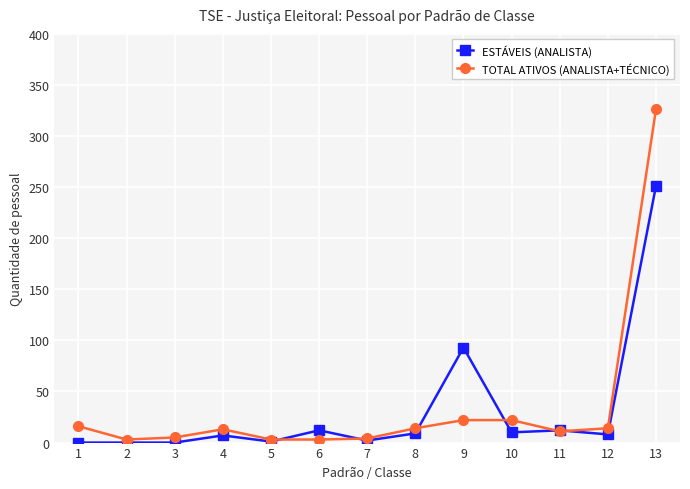

Is the value of TOTAL ATIVOS (ANALISTA+TÉCNICO) at 10 greater than the value of ESTÁVEIS (ANALISTA) at 2?

Yes